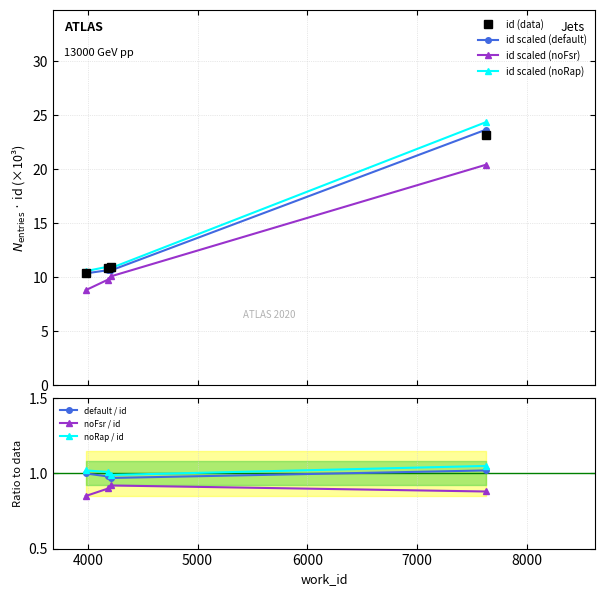

Rank the categories by value from highest to lowest.

7626, 4211, 4185, 3981